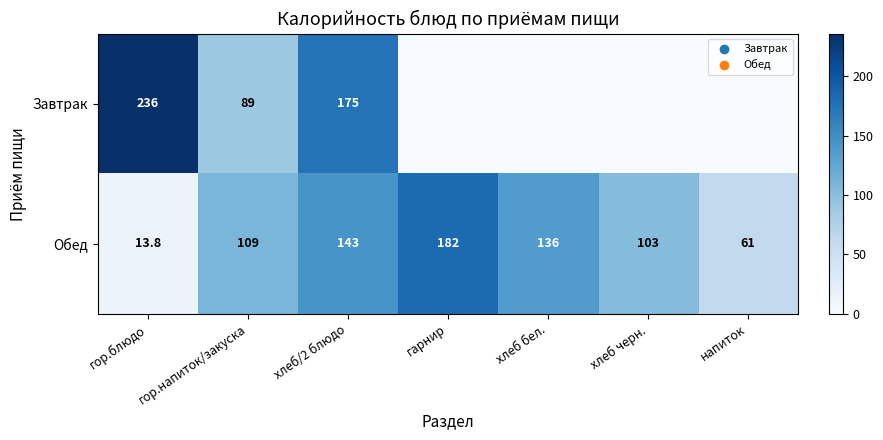

What is the sum of the Обед values at хлеб бел. and хлеб/2 блюдо?

279.0